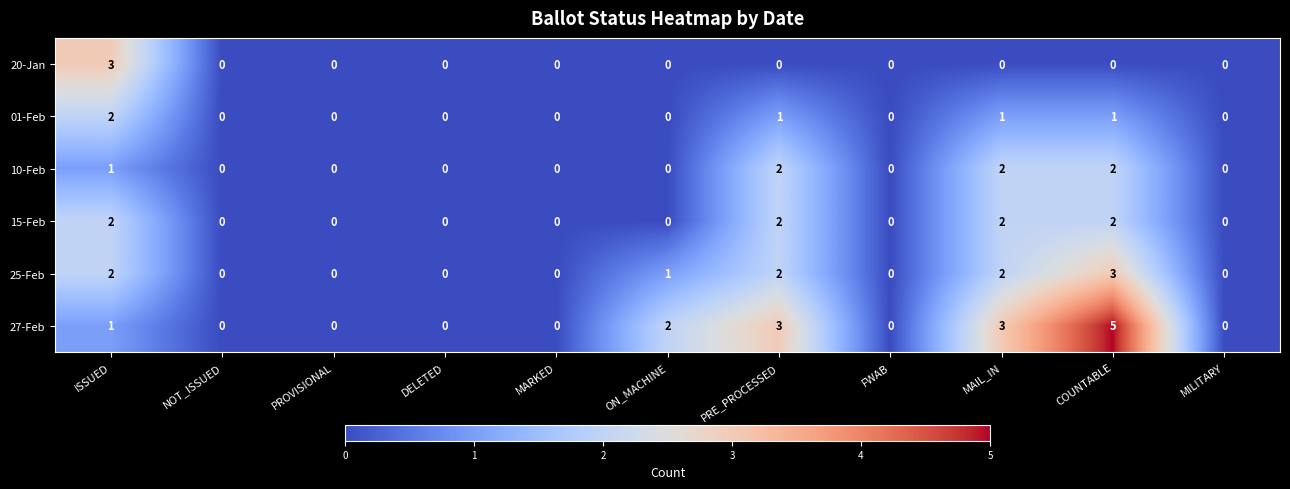

Which series has the largest range (max minus min)?

27-Feb